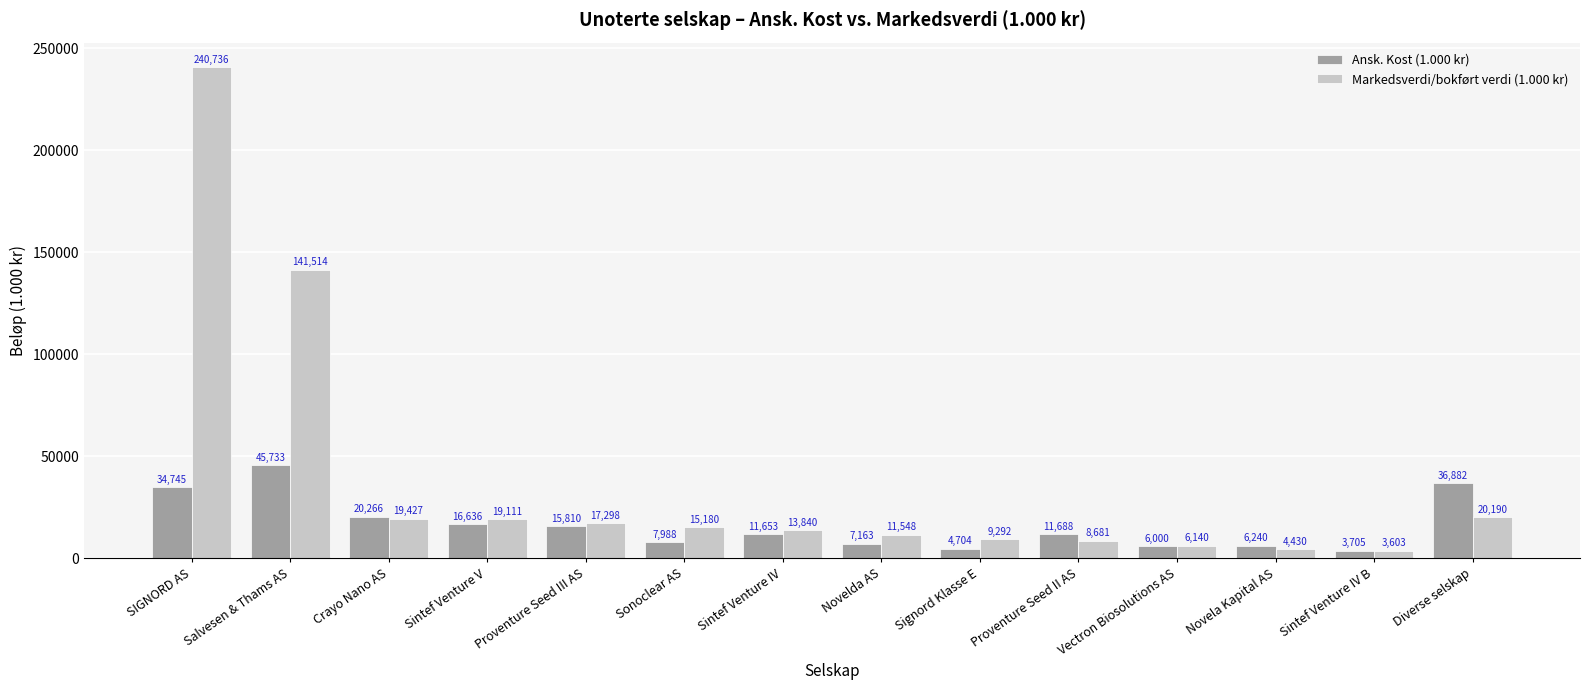

Read the Ansk. Kost (1.000 kr) value at Novelda AS, to the nearest 100.

7200